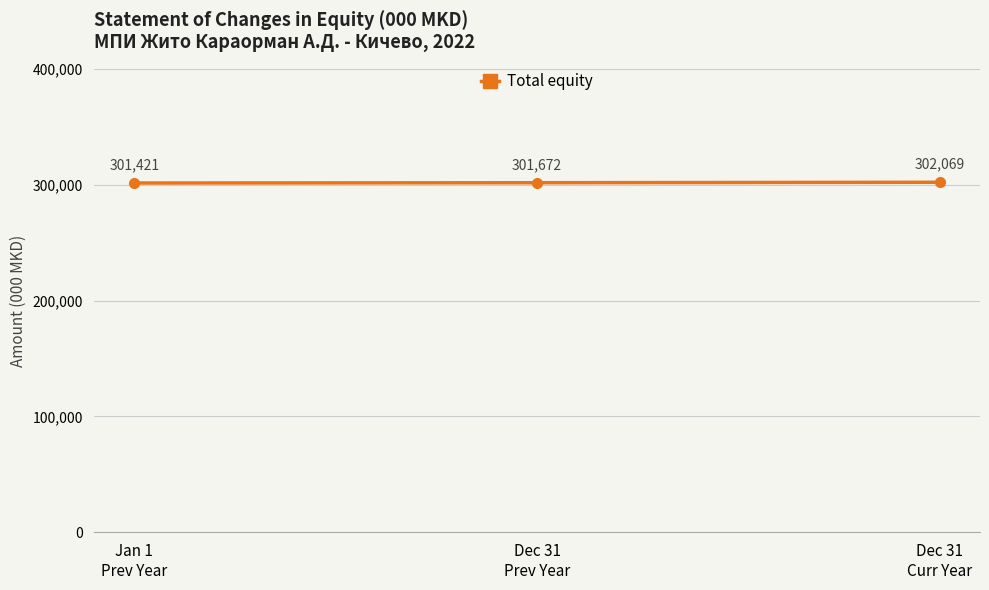

True or false: the data shows 70403 at Dec 31
Prev Year.

False